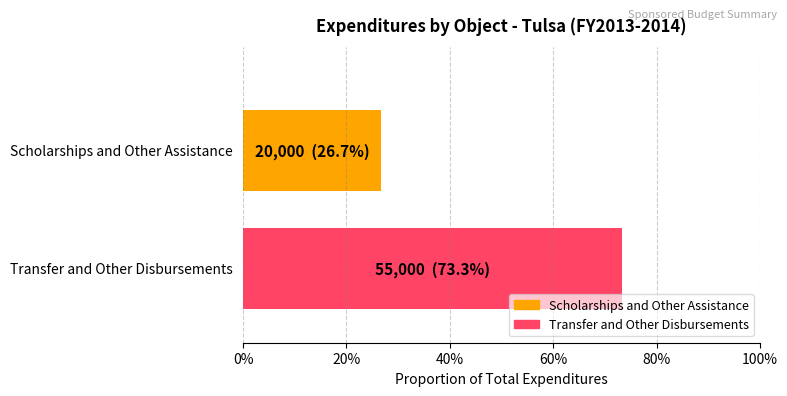

What is the label of the 1st bar from the left?

Scholarships and Other Assistance